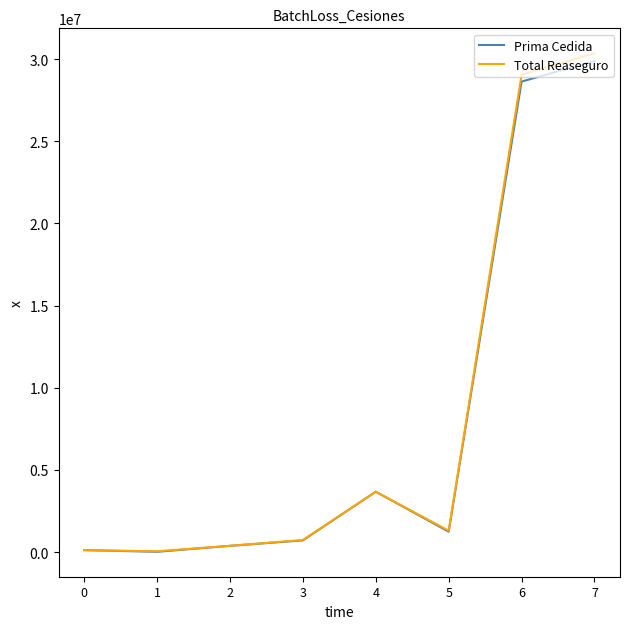

What is the spread (max minus min) of values at 2?

3618